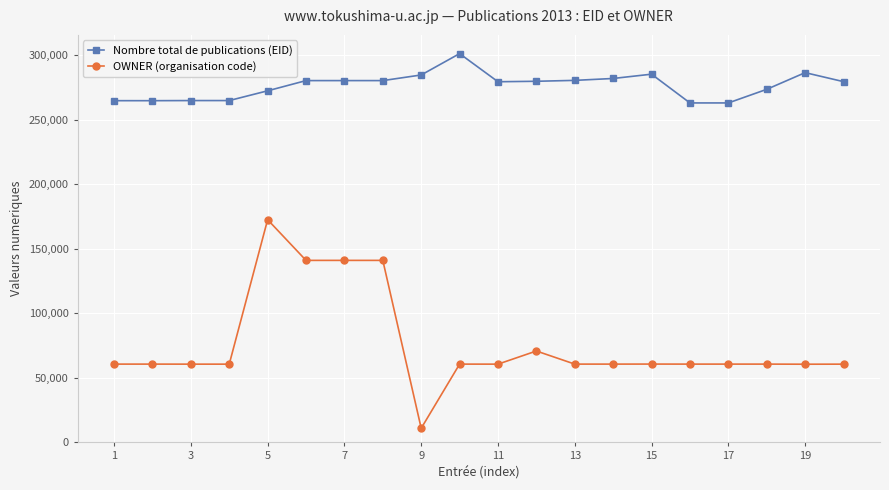

What is the lowest value of the OWNER (organisation code) series?

10635